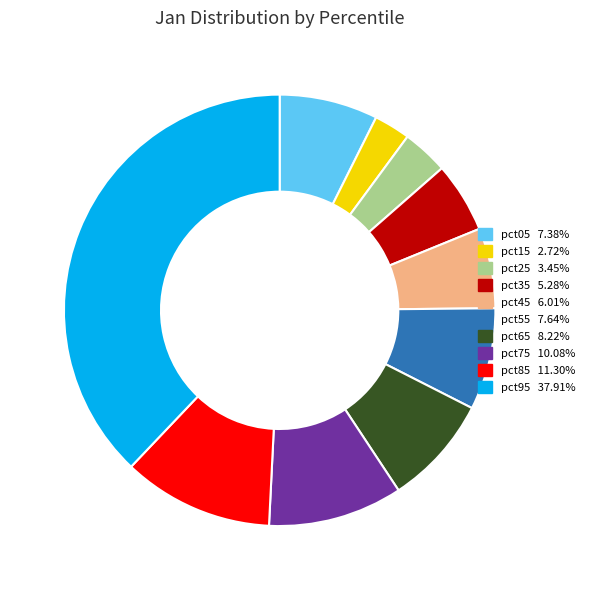

True or false: pct65 accounts for 17% of the total.

False